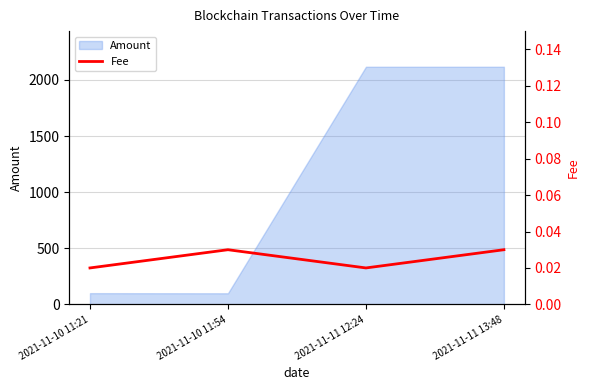

What is the label of the 2nd point from the right?

2021-11-11 12:24